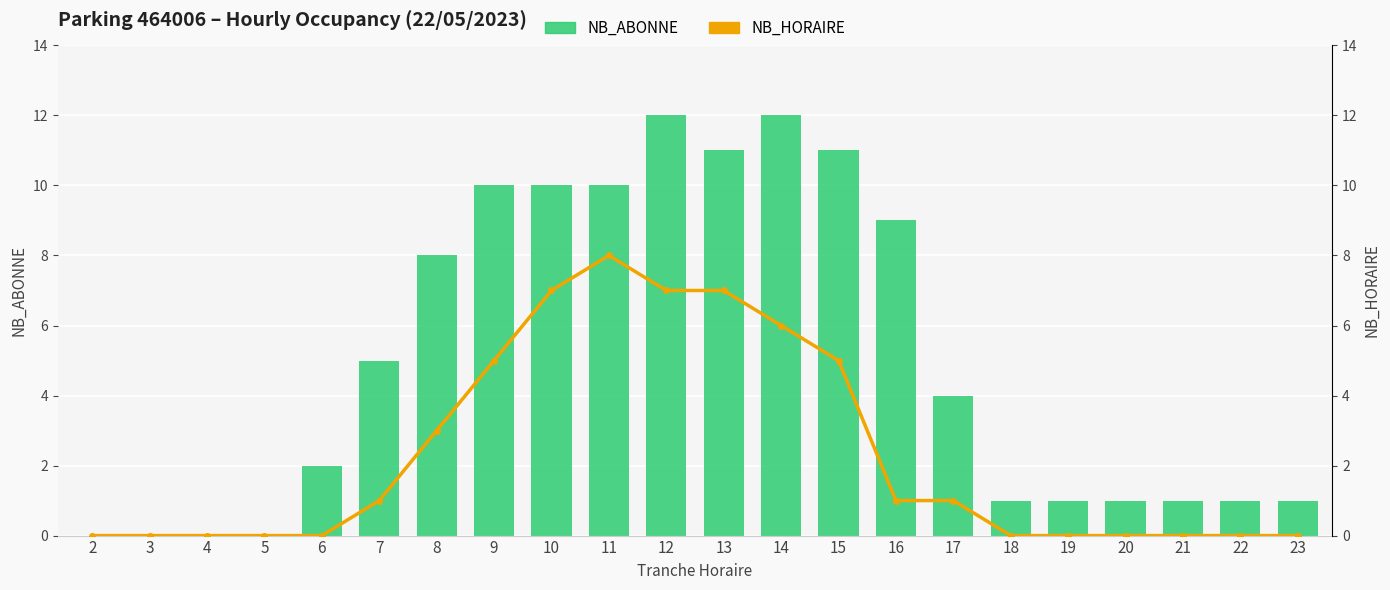

What is the total value across all series at 16?

10